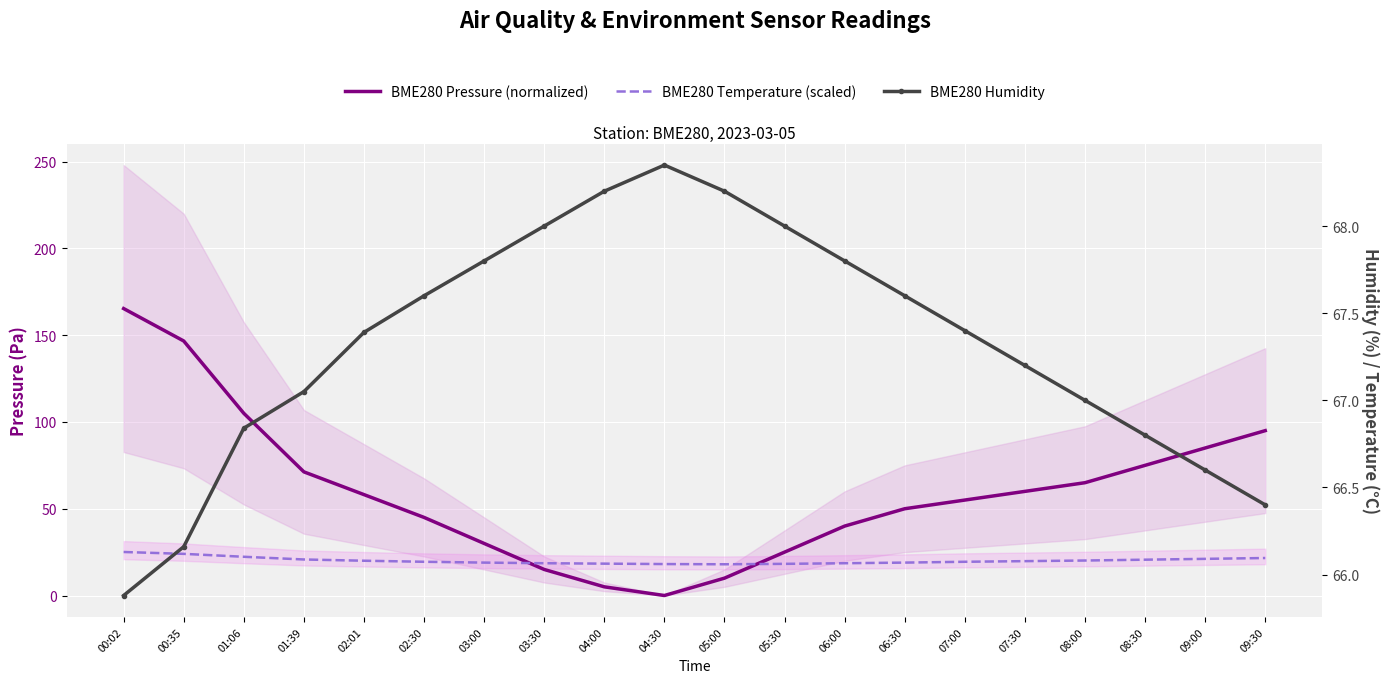

Where is BME280 Pressure (normalized) nearest to the value 82?

09:00